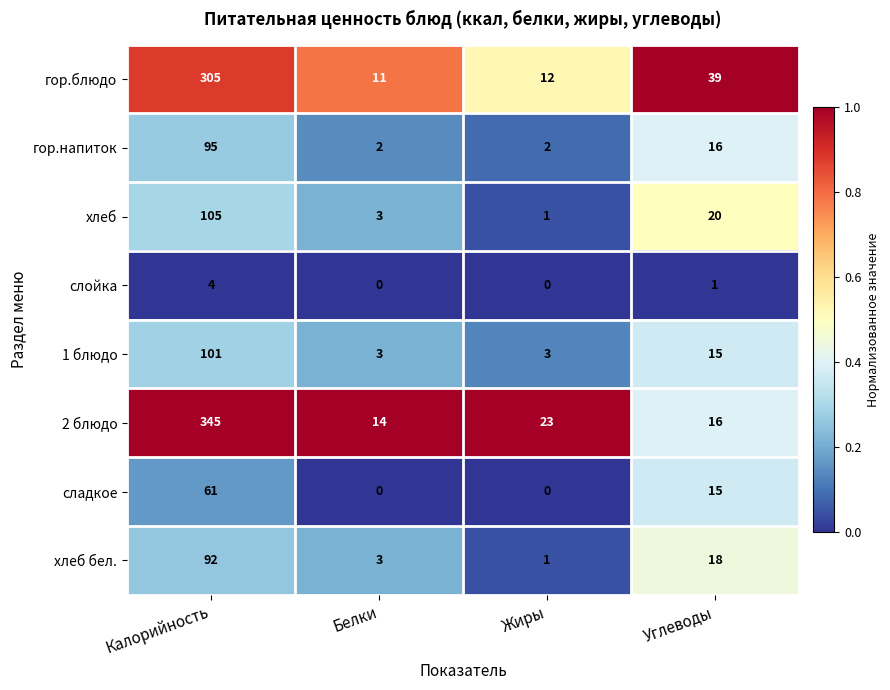

The хлеб series shows 20 at Углеводы. True or false?

True